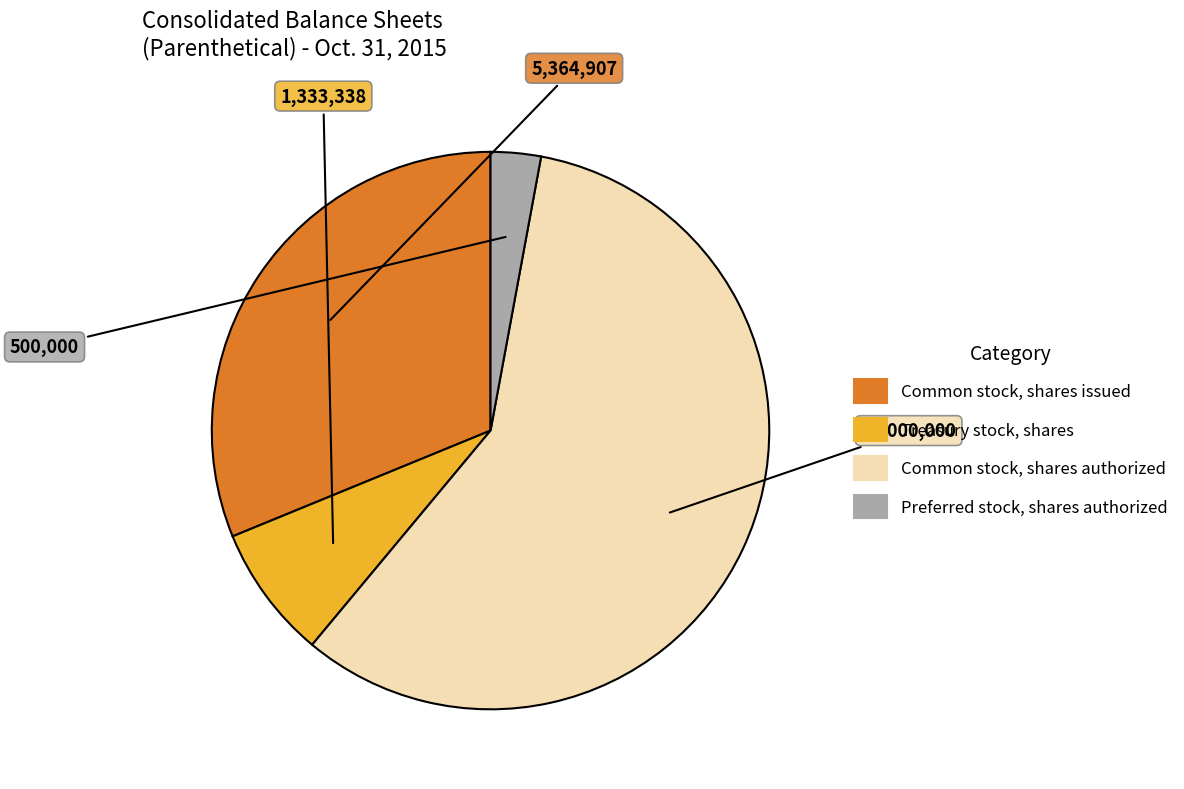

Count the number of slices in the pie.

4